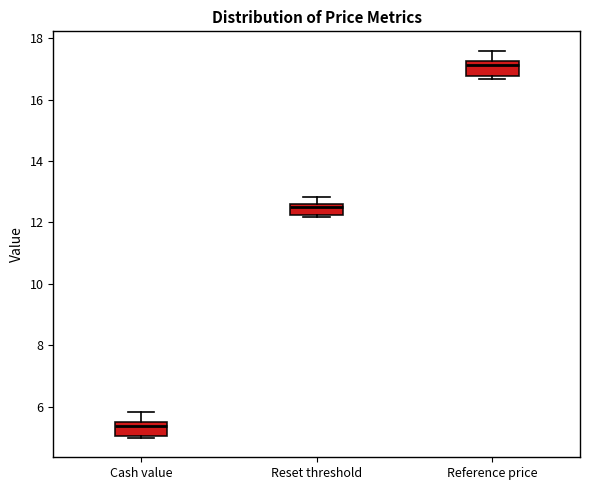

Reading left to right, transcribe this box plot: for each box, give where its median line is, the range the box spans, and where its two whiskers end, as read against the y-axis. The values are not printed on the chart, so give them approximately, as read against the axis.

Cash value: median 5.4 (just below the box's upper edge), box 5.0 to 5.4, whiskers 5.0 to 5.8
Reset threshold: median 12.4, box 12.2 to 12.6, whiskers 12.2 (just below the box's lower edge) to 12.8
Reference price: median 17.2 (just below the box's upper edge), box 16.8 to 17.2, whiskers 16.6 to 17.6